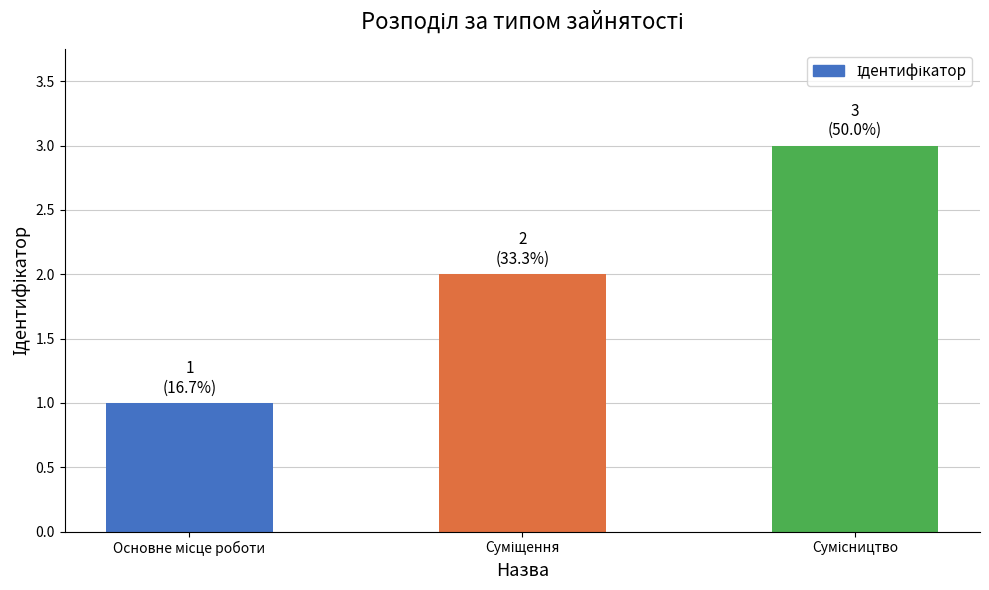

What is the greatest value displayed?

3